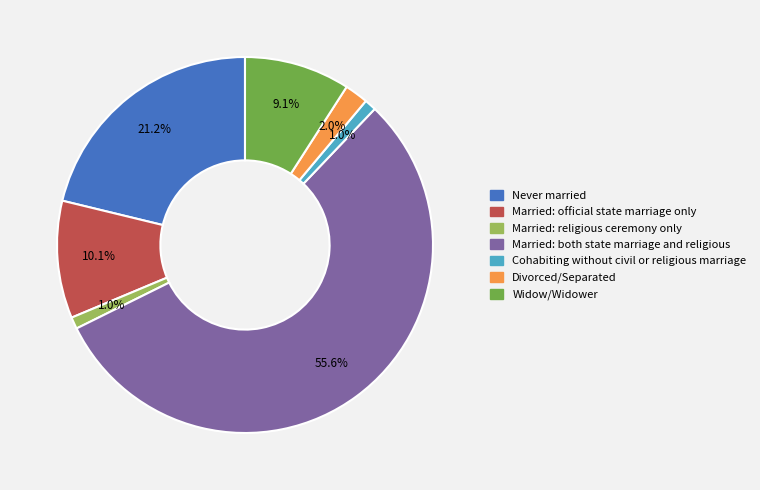

Do Cohabiting without civil or religious marriage and Never married together represent more than half of the pie?

No